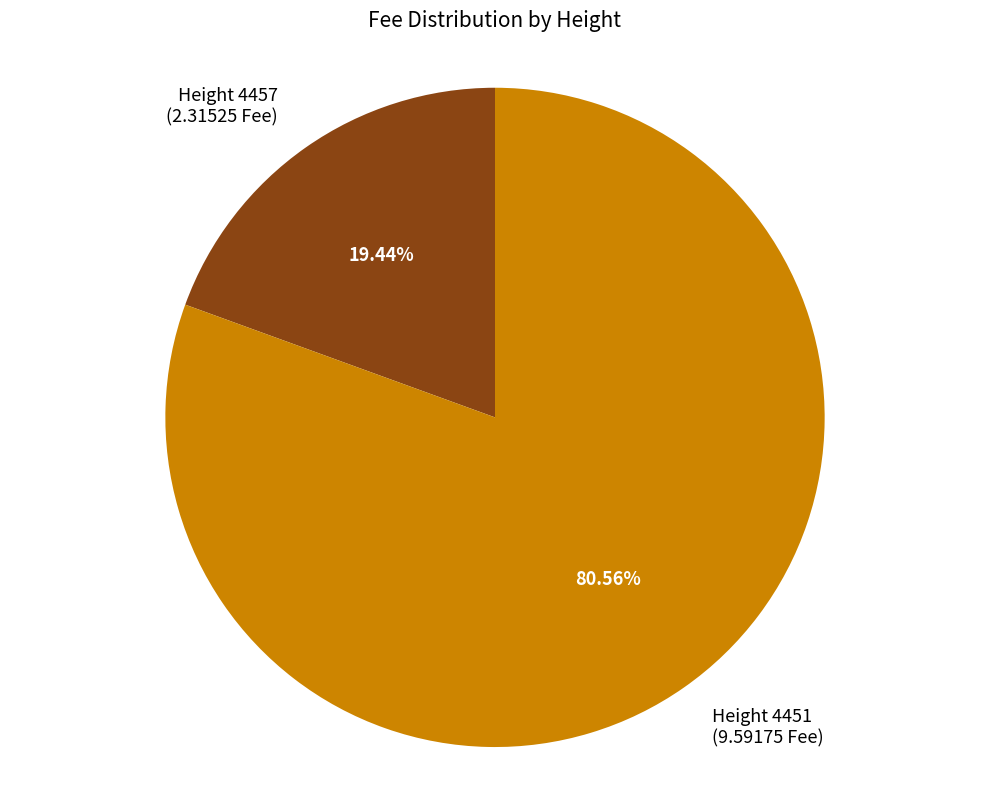

How many slices are in this pie chart?

2